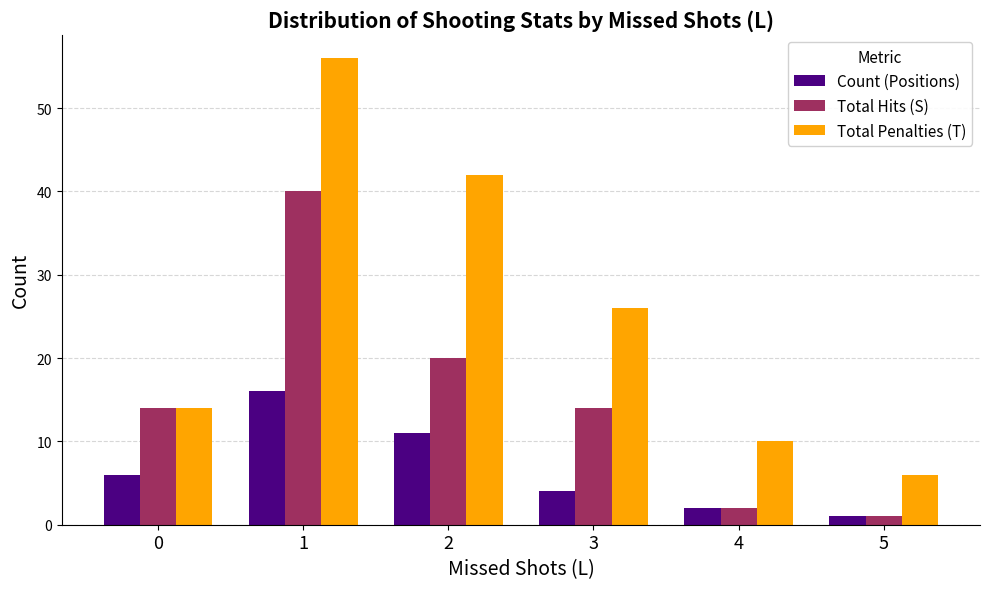

Are the bars horizontal?

No